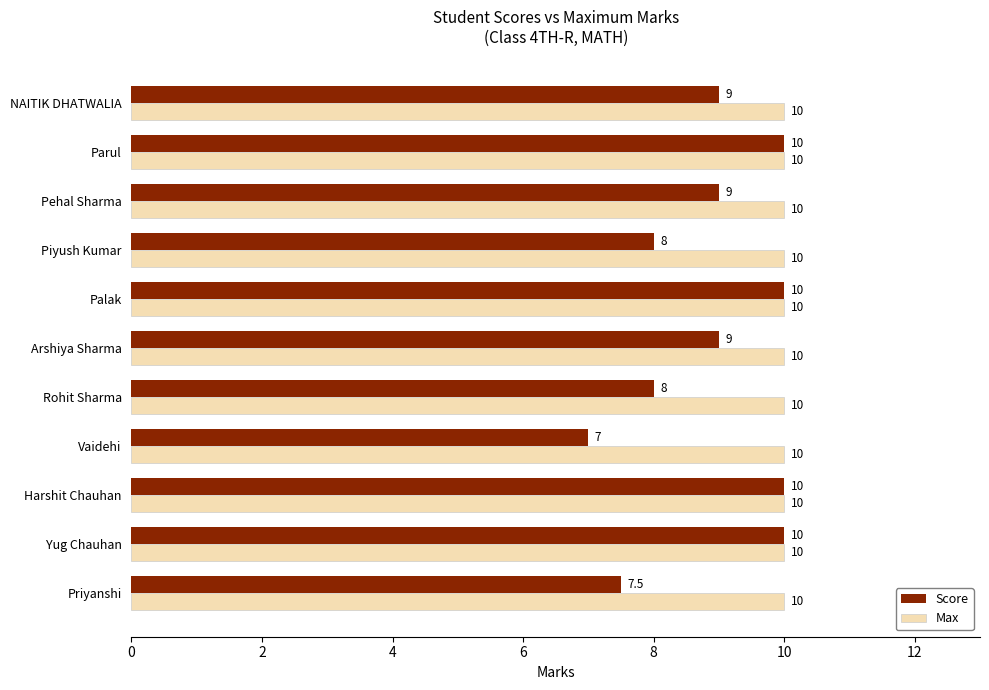

At how many categories does at least one series exceed 7?

11